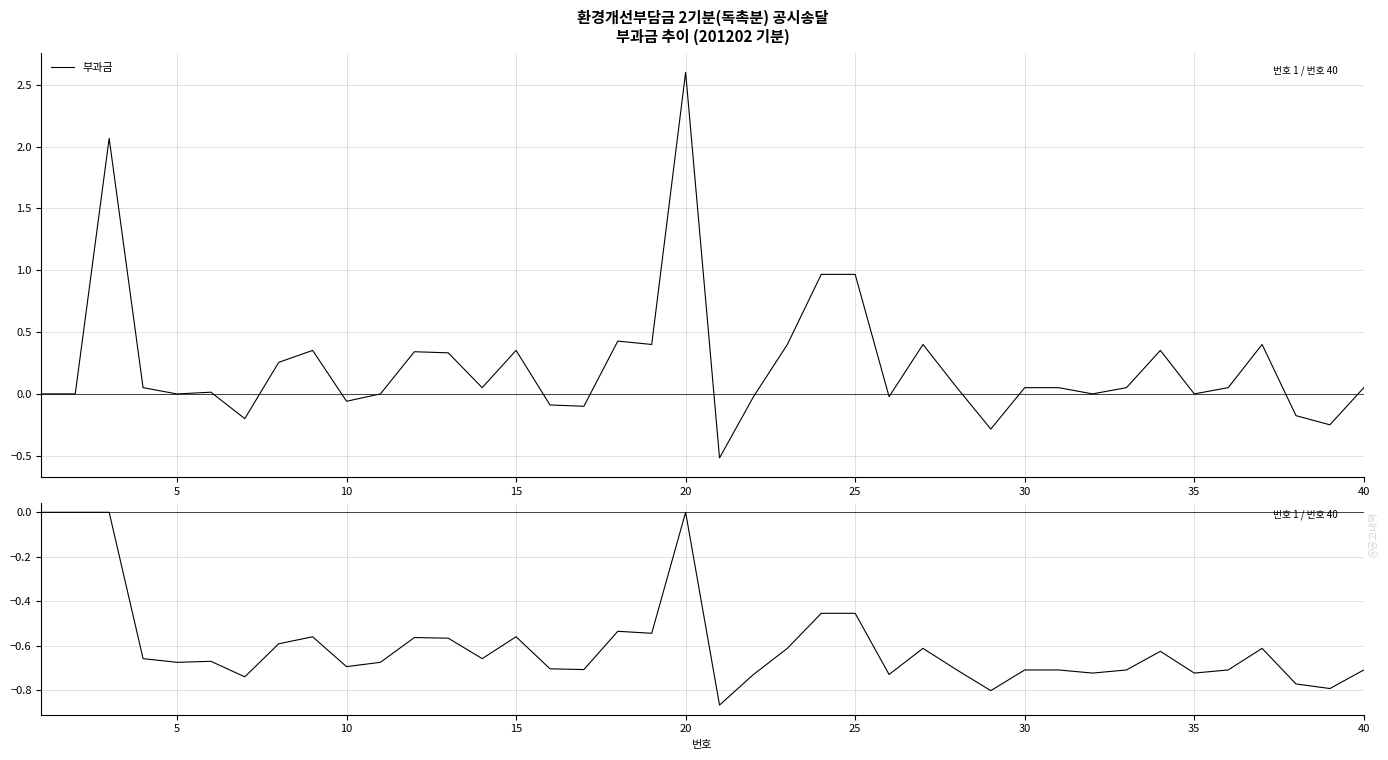

What is the difference between the maximum and second lowest values in the 부과금 series?

2.9